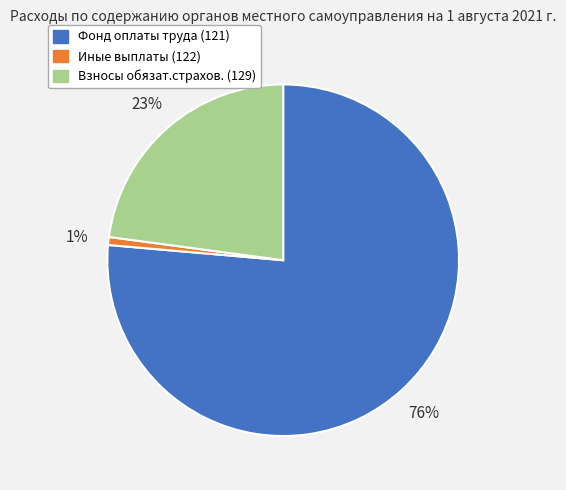

Approximately how many times larger is the value at Взносы обязат.страхов. (129) compared to Фонд оплаты труда (121)?

0.3